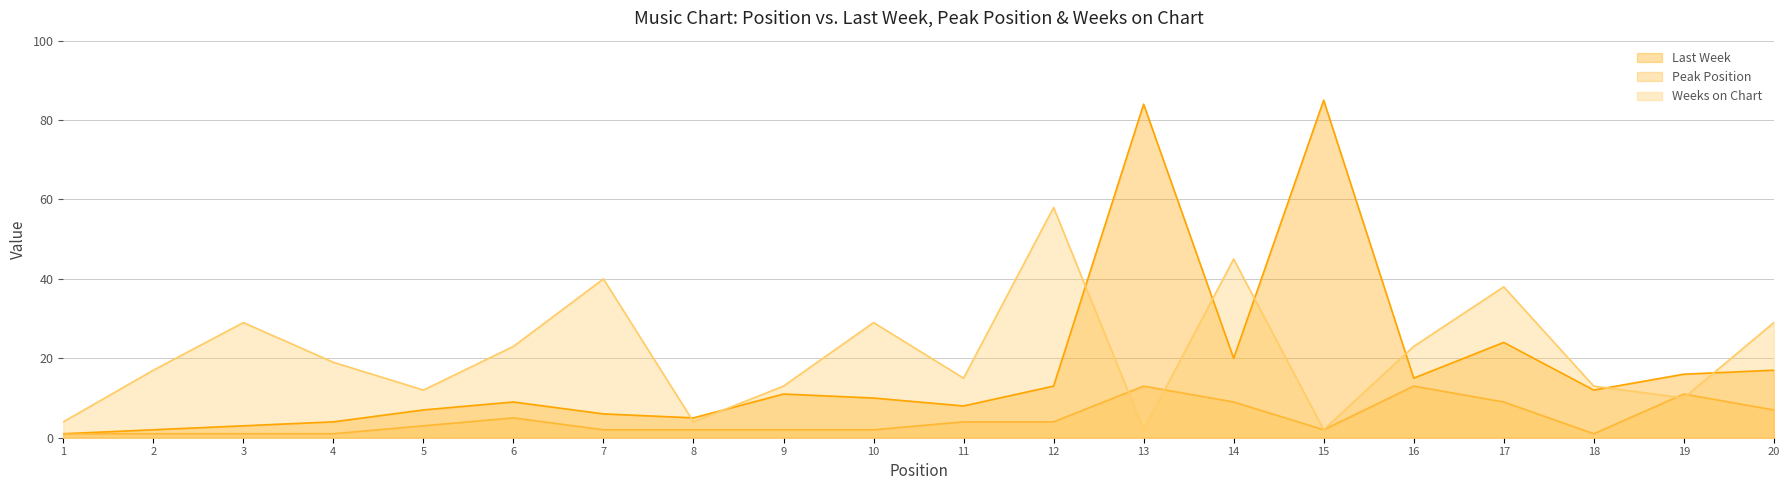

At which category is the sum across all series the highest?

13